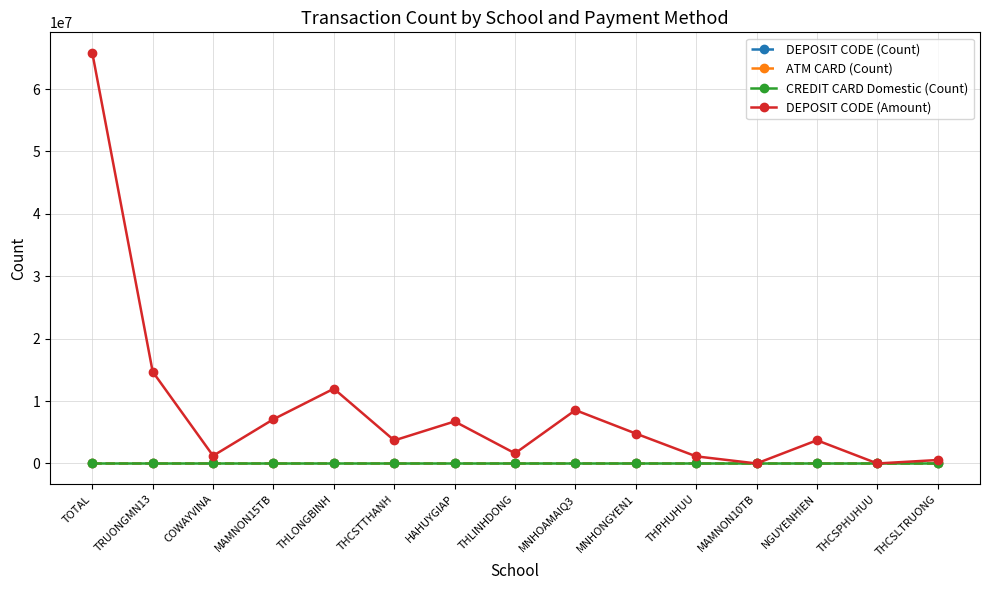

What is the difference between the ATM CARD (Count) values at TRUONGMN13 and MAMNON15TB?

3